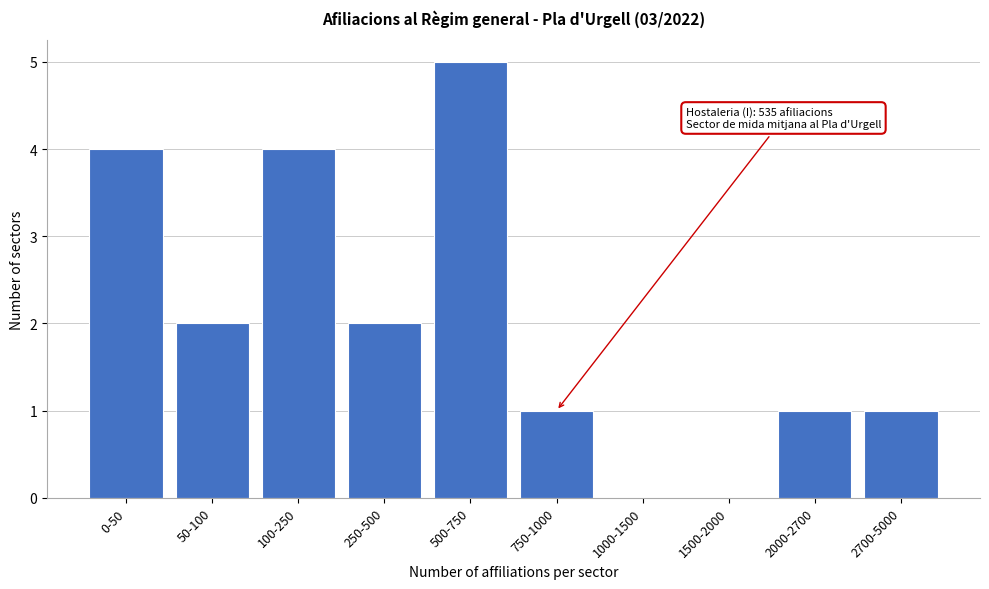

Reading left to right, extract all data points from this chart.

0-50=4	50-100=2	100-250=4	250-500=2	500-750=5	750-1000=1	1000-1500=0	1500-2000=0	2000-2700=1	2700-5000=1